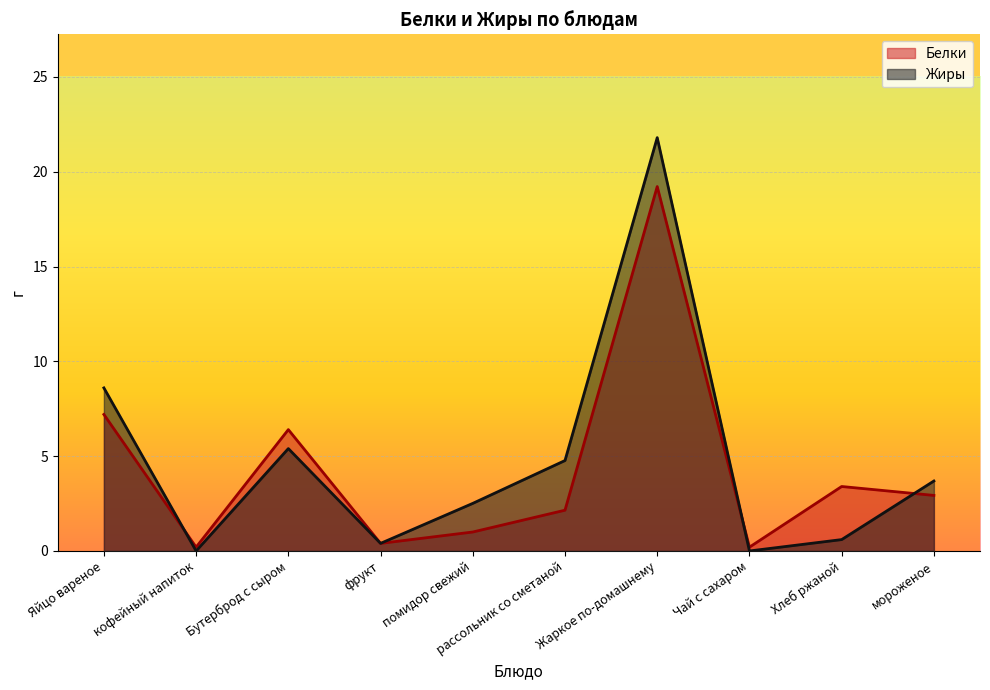

What are all the series names shown in the legend?

Белки, Жиры